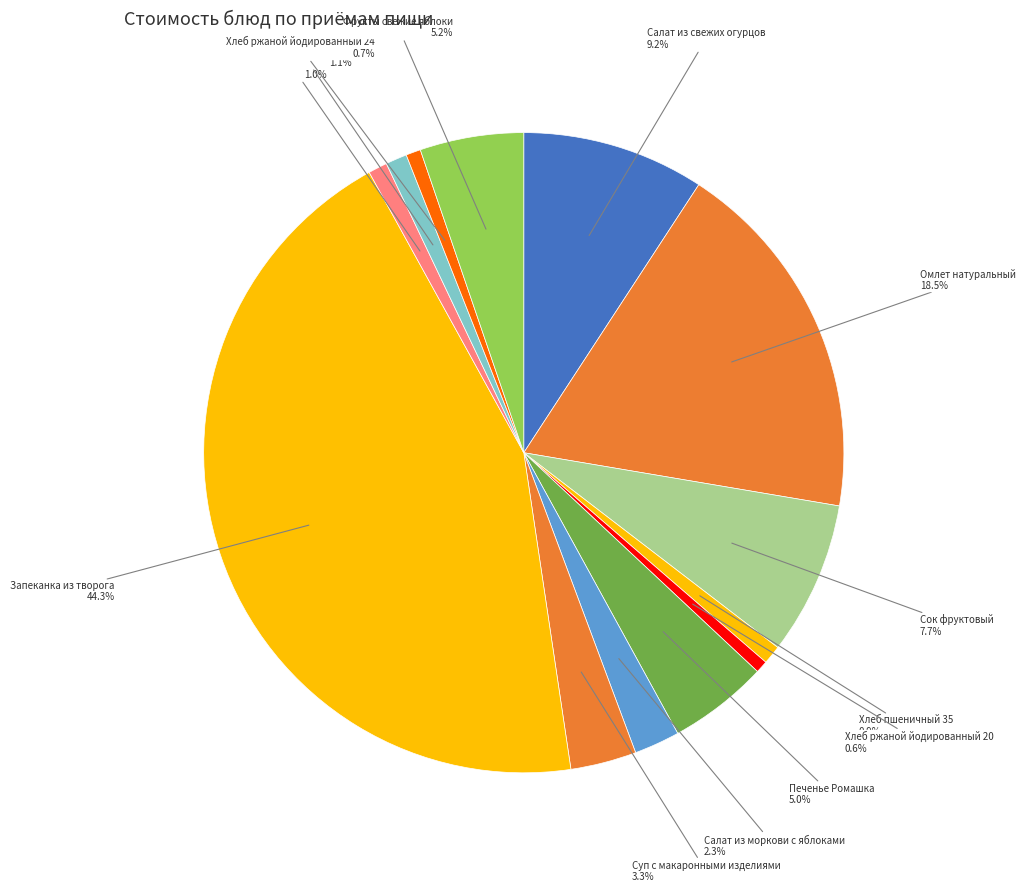

How many segments does this pie chart have?

13